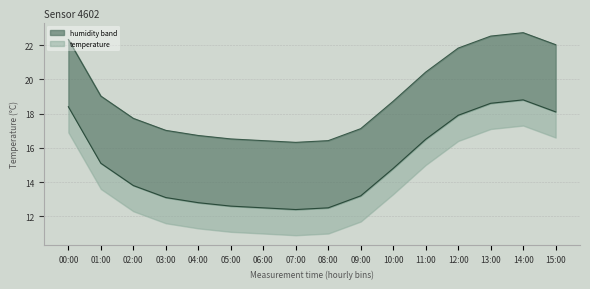

At which category does the chart reach its peak across all series?

14:00